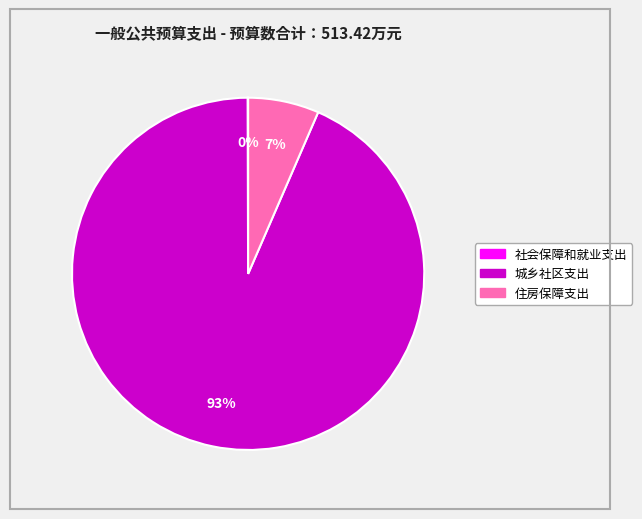

To the nearest percent, what percentage of the pie is 住房保障支出?

7%